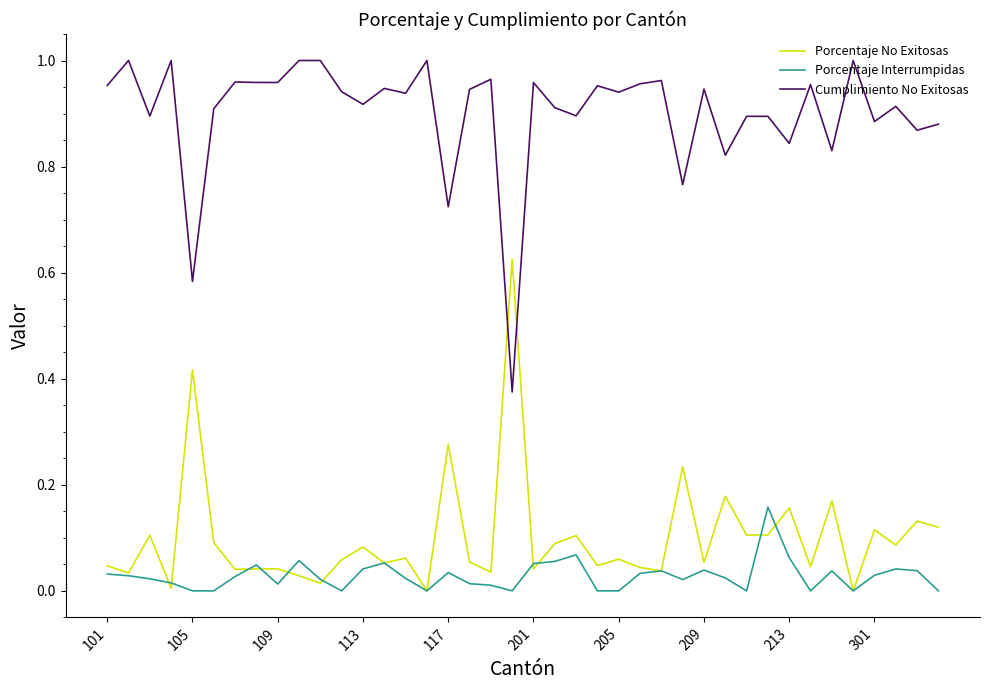

Rank the series by their maximum value, from lowest to highest.

Porcentaje Interrumpidas, Porcentaje No Exitosas, Cumplimiento No Exitosas